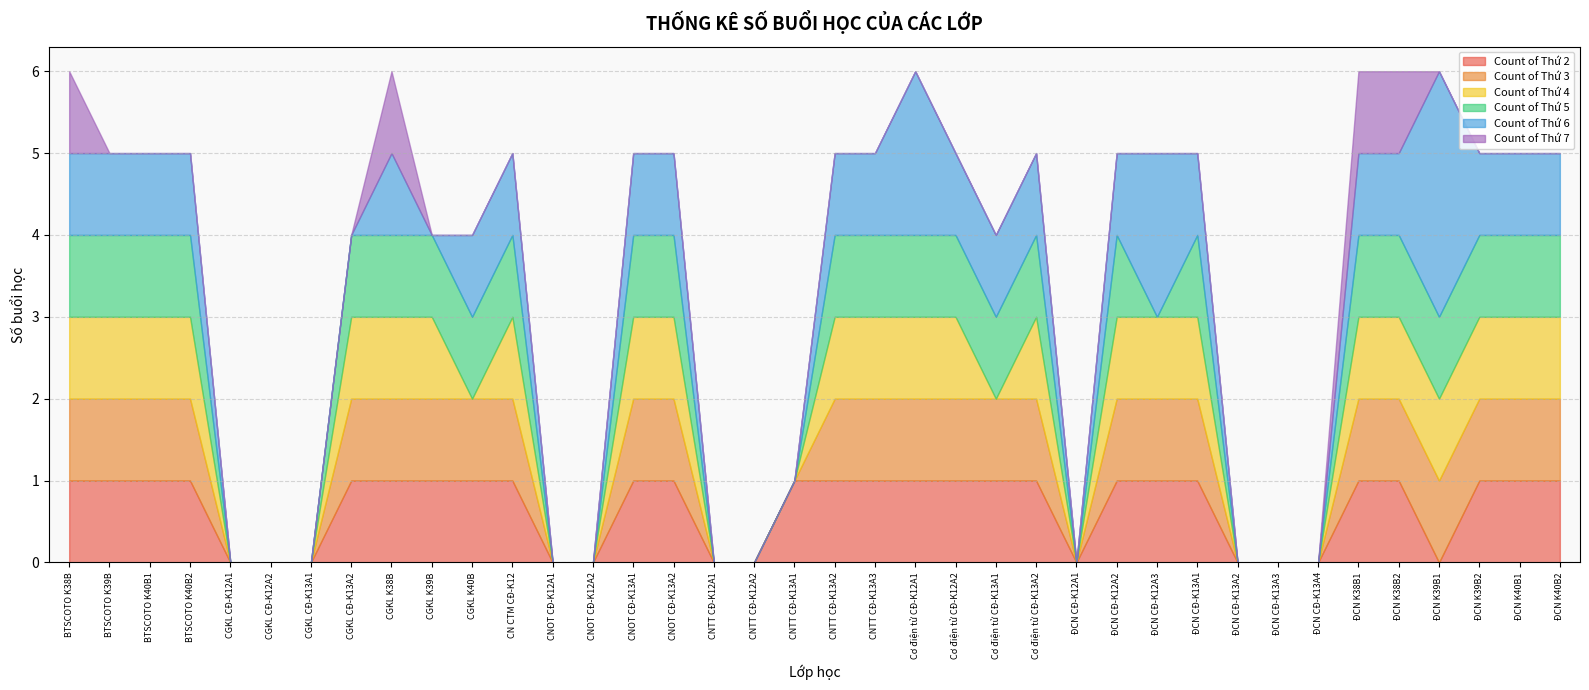

In Count of Thứ 4, how many points are lower than both neighbors (excluding endpoints)?

3